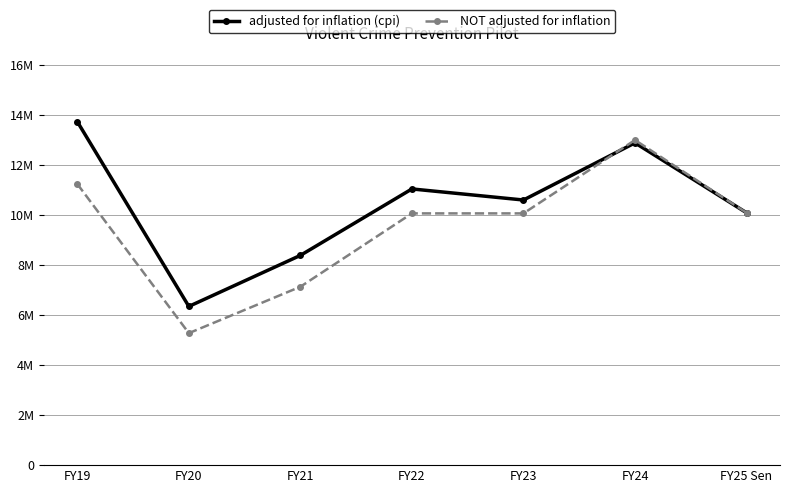

Is it true that NOT adjusted for inflation equals 7133462 at FY21?

True